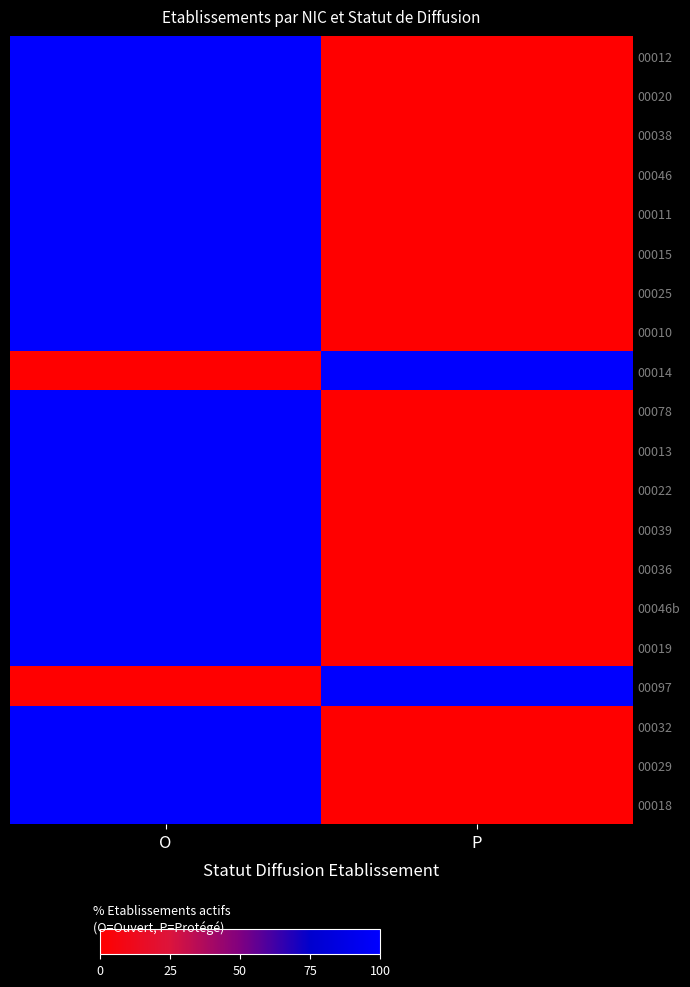

What is the total value across all series at P?

200